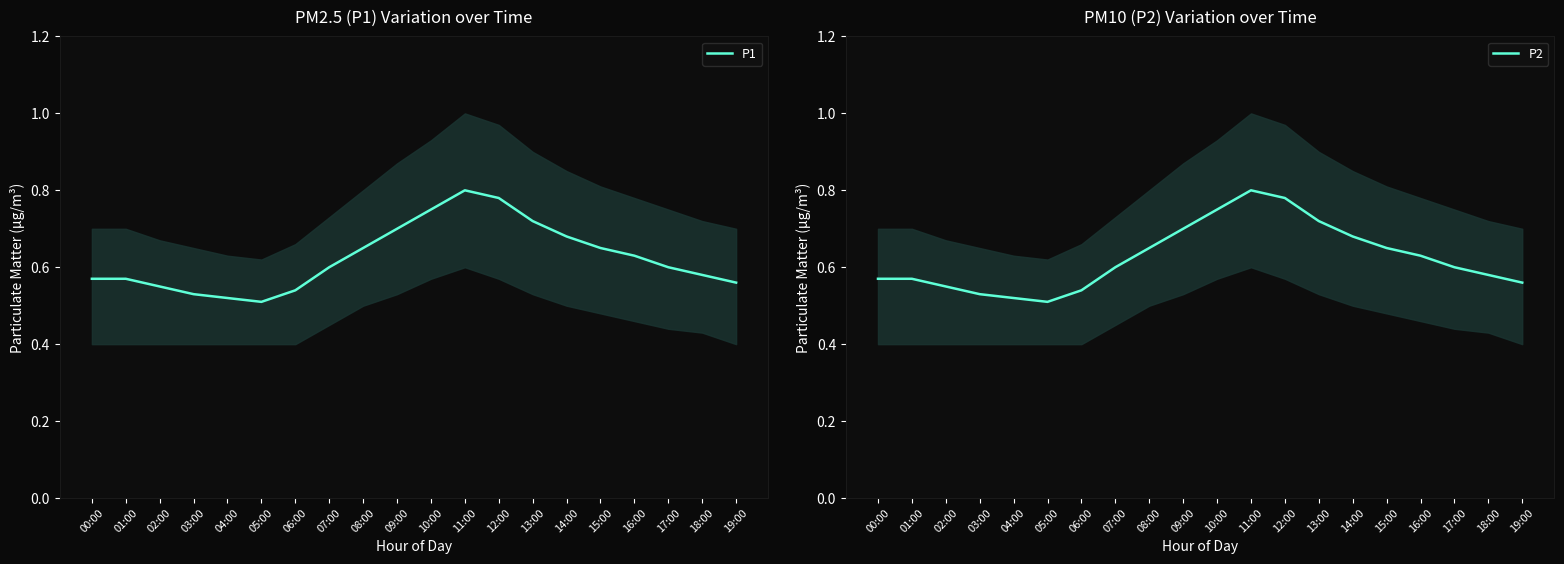

What is the sum of the P2 values at 19:00 and 10:00?

1.3